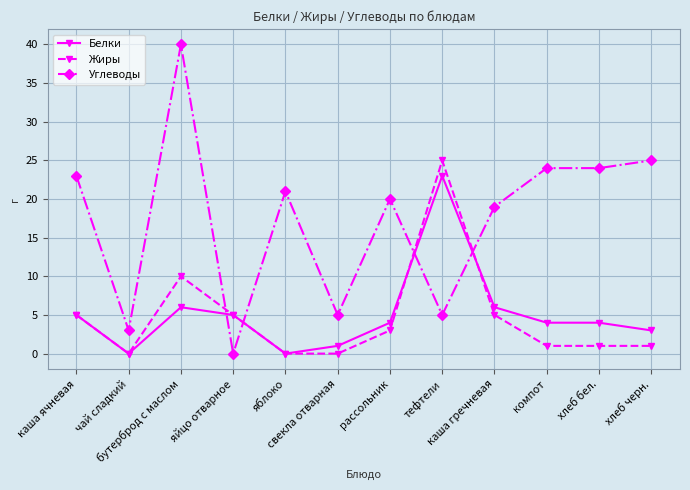

Which series ends up on top after the final intersection of Белки and Жиры?

Белки